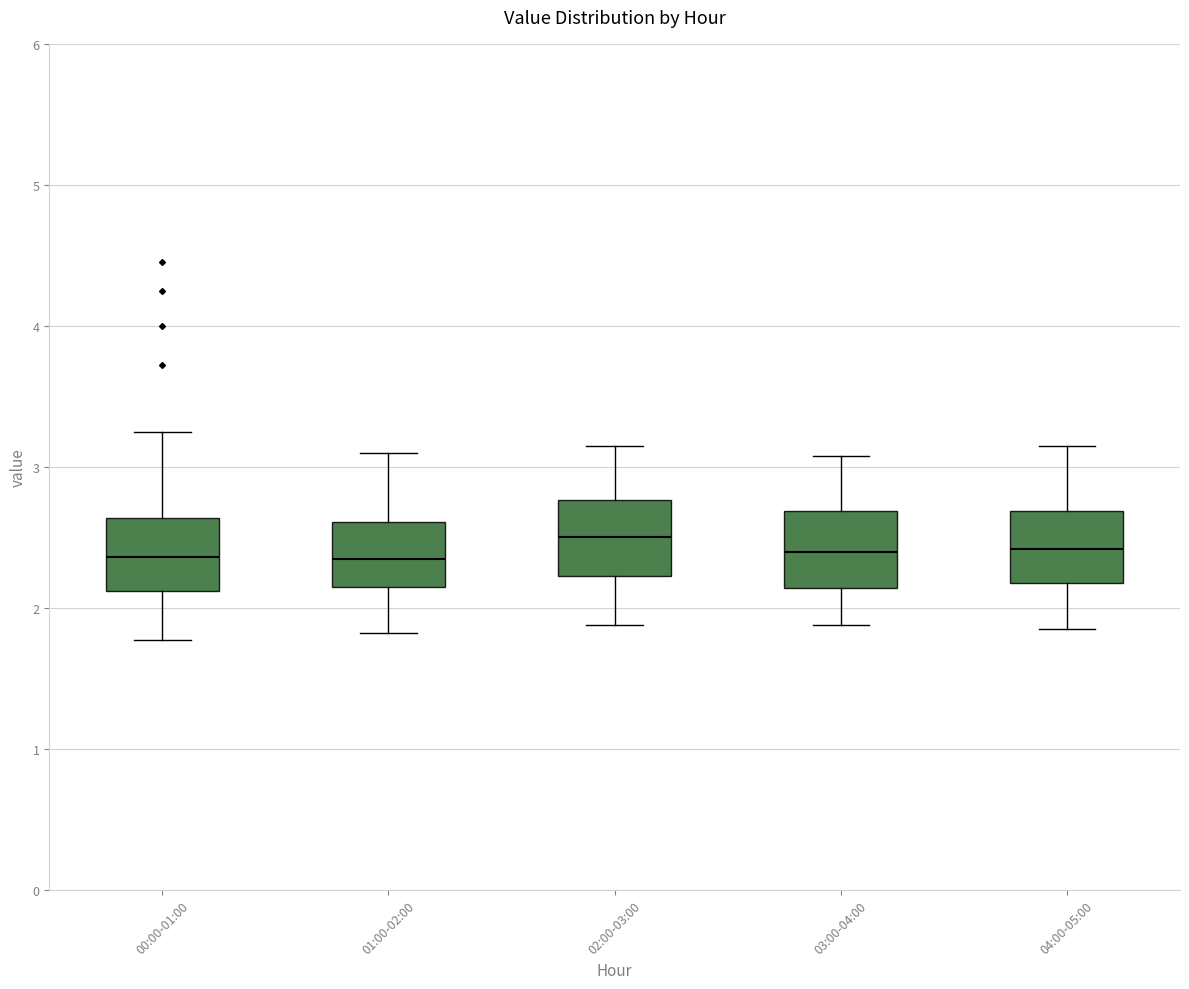

Where is the lower edge of the box for 01:00-02:00 on the y-axis? The values are not printed on the chart, so give them approximately, as read against the axis.

2.2